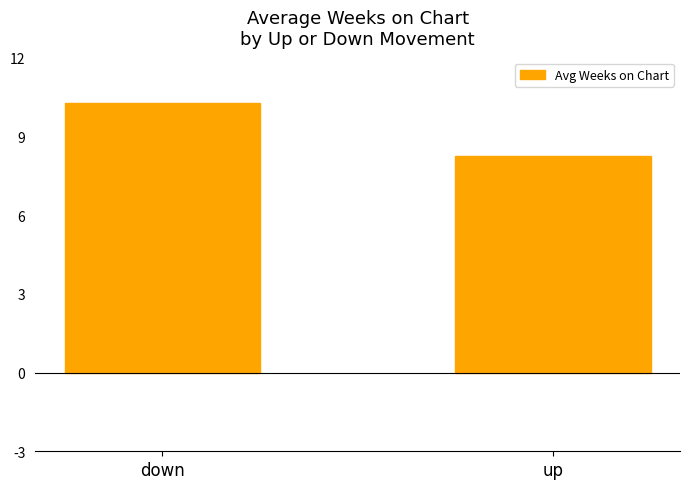

What is the label of the 1st bar from the left?

down